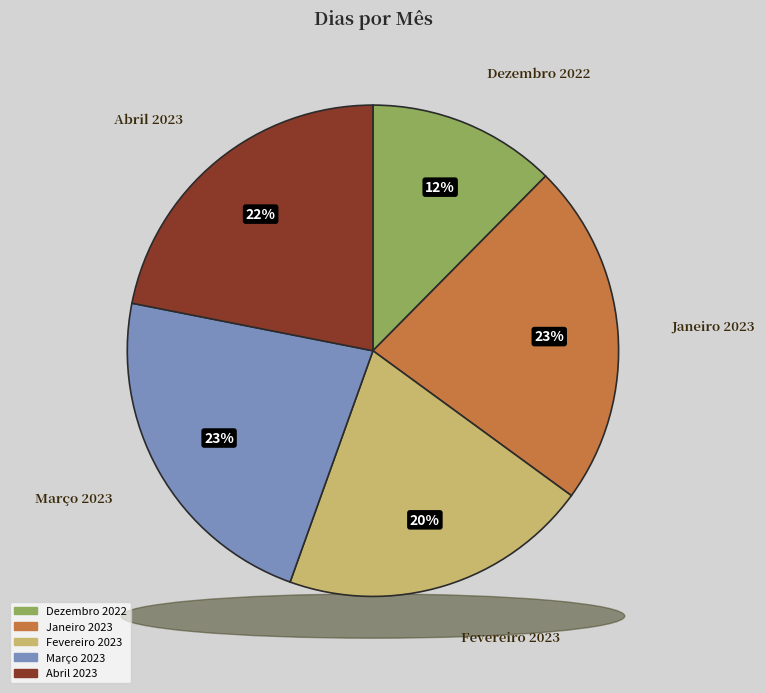

Which slice is the largest?

Janeiro 2023